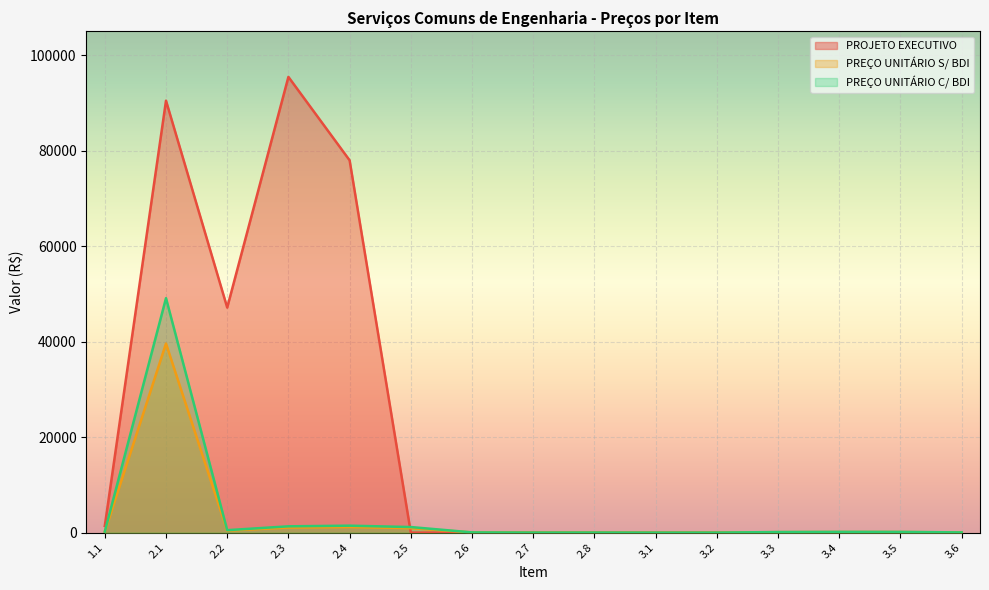

Reading left to right, what are all the values shown in this chart?

PROJETO EXECUTIVO: 1.1=1400.4	2.1=90491.6	2.2=47147.0	2.3=95472.2	2.4=77997.1	2.5=0.0	2.6=0.0	2.7=0.0	2.8=0.0	3.1=0.0	3.2=0.0	3.3=0.0	3.4=0.0	3.5=0.0	3.6=0.0
PREÇO UNITÁRIO S/ BDI: 1.1=161.3	2.1=39609.0	2.2=411.2	2.3=1061.4	2.4=1168.9	2.5=939.3	2.6=35.5	2.7=5.3	2.8=12.8	3.1=0.5	3.2=2.7	3.3=94.8	3.4=124.1	3.5=118.5	3.6=34.4
PREÇO UNITÁRIO C/ BDI: 1.1=200.1	2.1=49115.2	2.2=509.9	2.3=1316.1	2.4=1449.4	2.5=1164.7	2.6=44.0	2.7=6.6	2.8=15.9	3.1=0.6	3.2=3.4	3.3=117.6	3.4=153.9	3.5=147.0	3.6=42.6